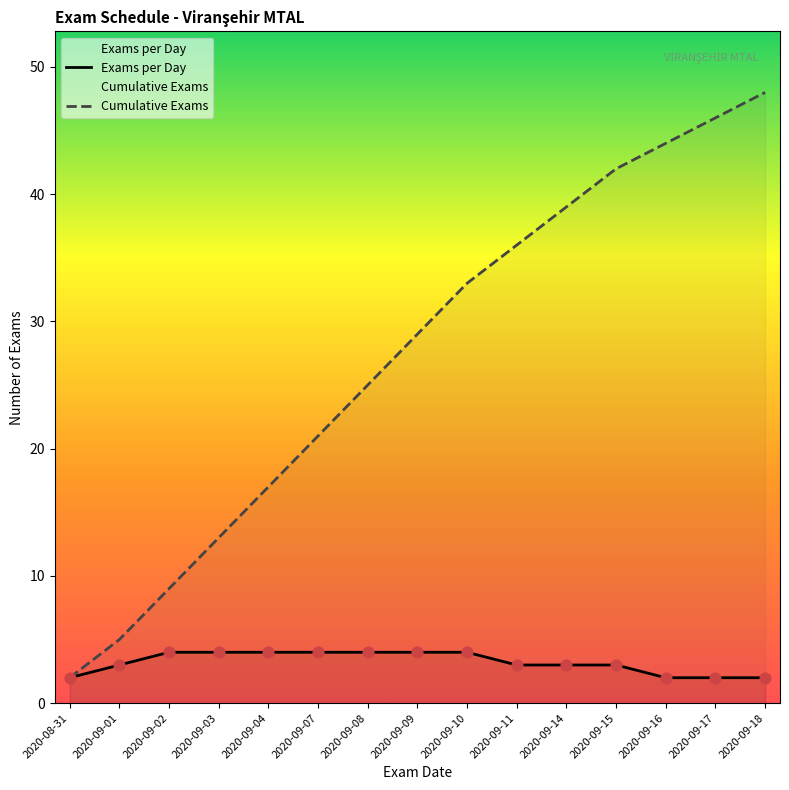

What is the change in value from 2020-09-14 to 2020-09-15?

+3